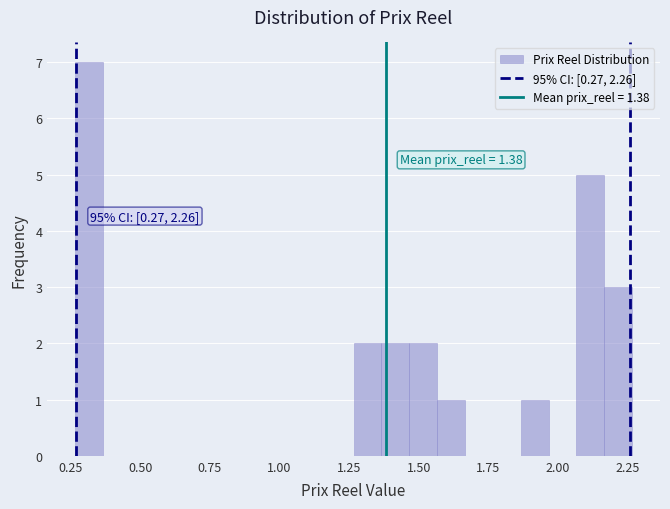

Read against the x-axis, roughly where is the centre of the tallest bar?

0.30